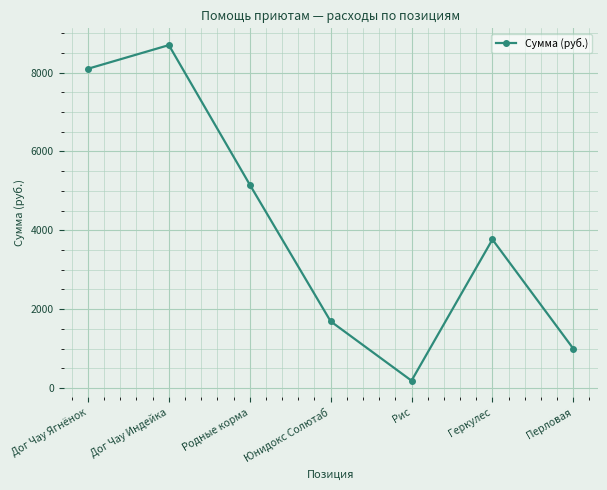

At which category does the chart reach its peak across all series?

Дог Чау Индейка